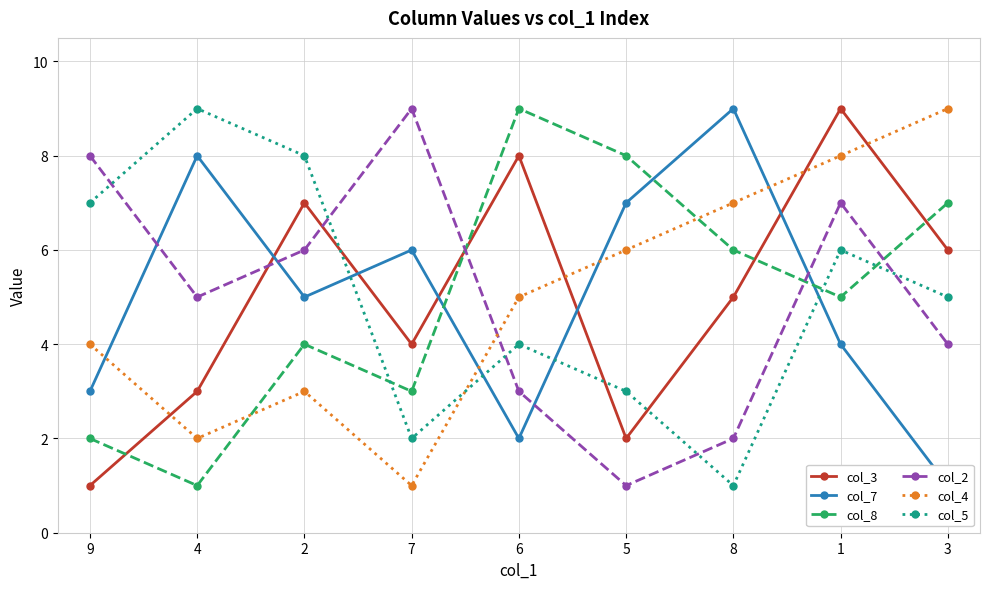

At which label does col_3 reach its peak?

1